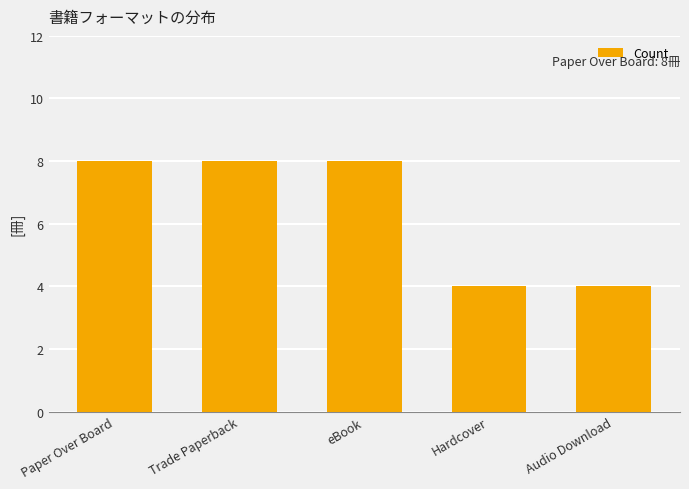

What is the maximum value shown in the chart?

8